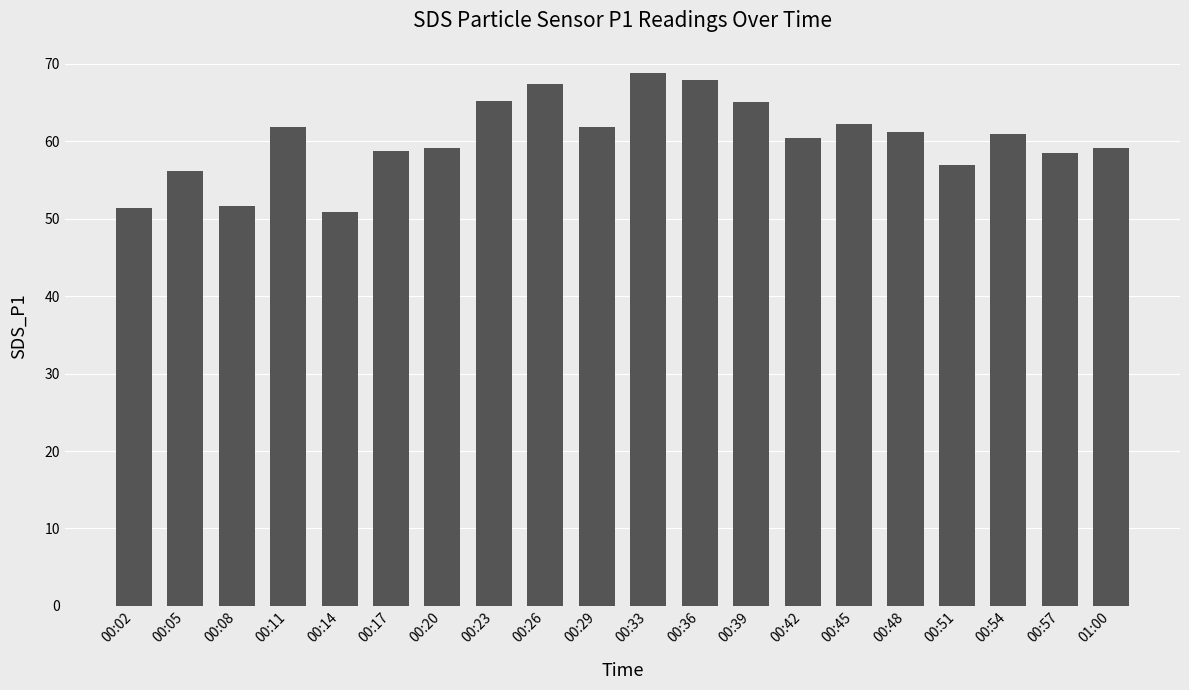

The value at 00:45 is 16.9. True or false?

False